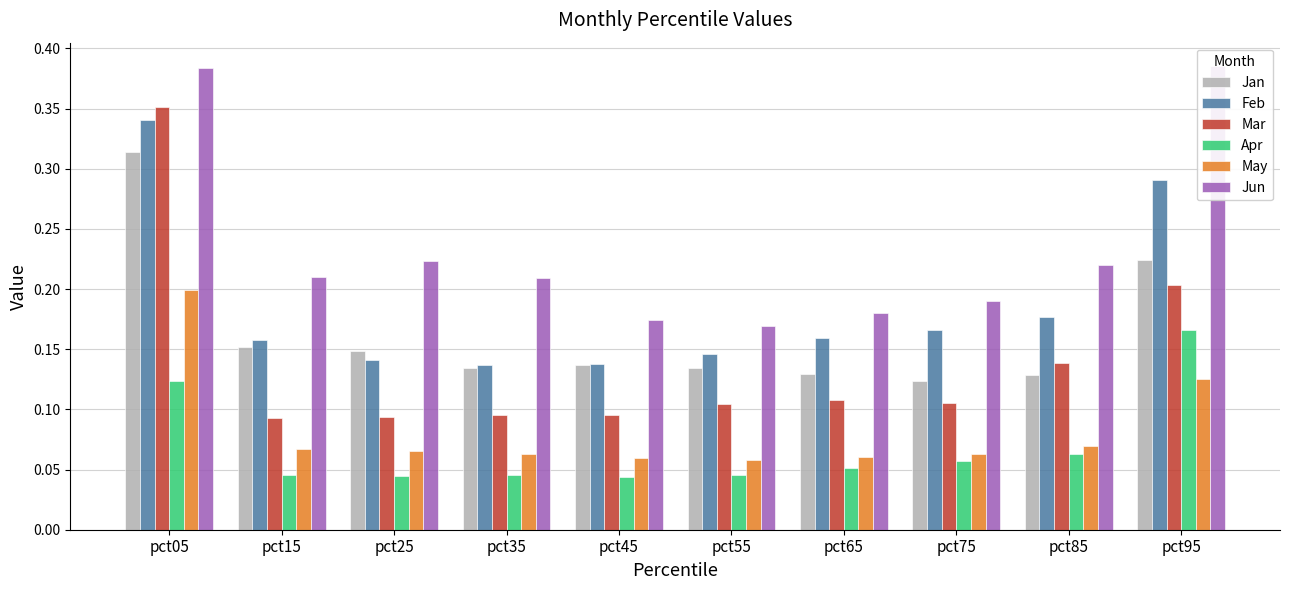

True or false: Apr has a value of 0.2 at pct05.

False